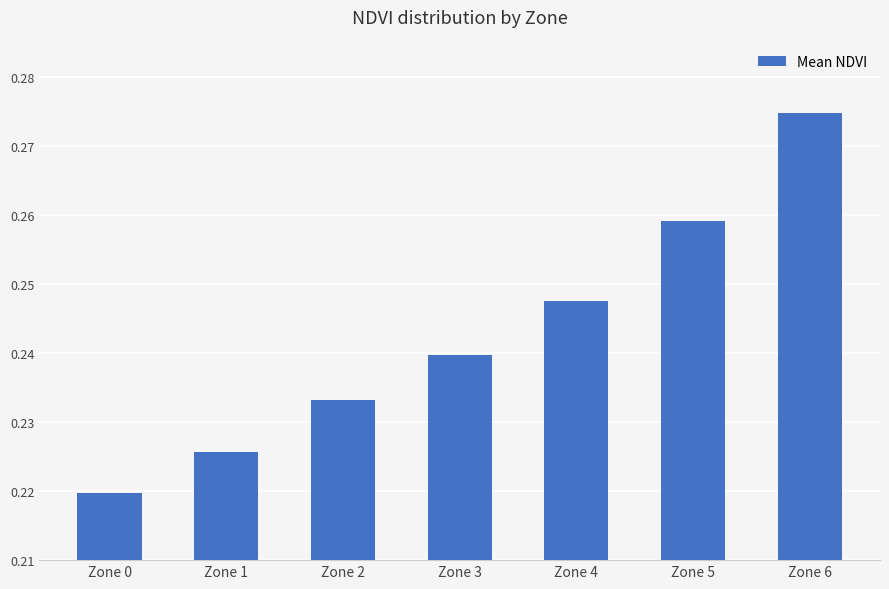

What is the sum of all values?

1.7